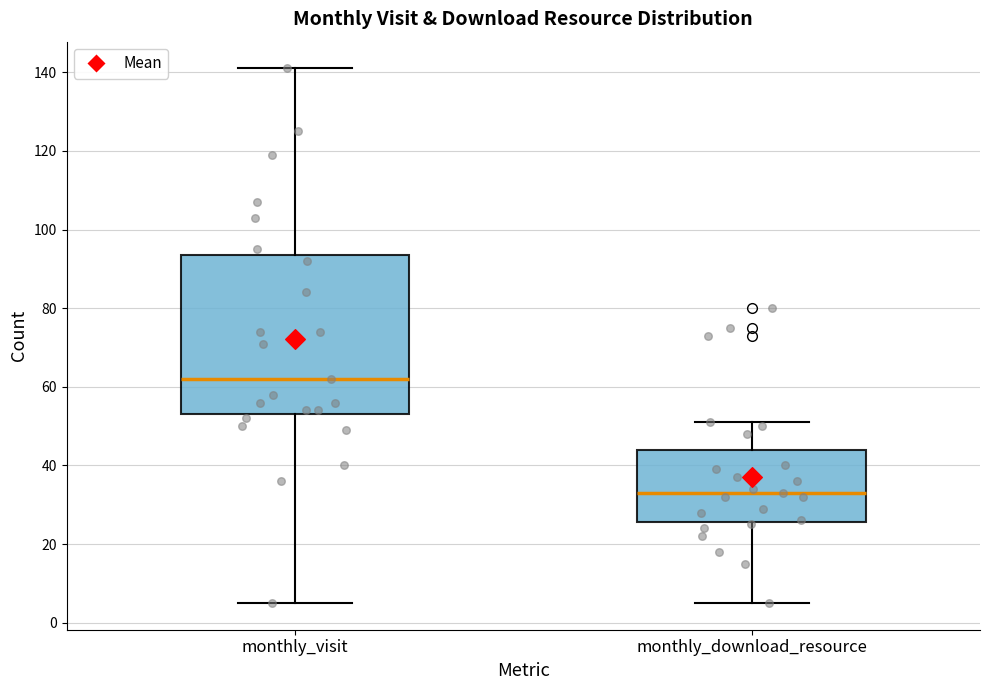

Reading left to right, transcribe this box plot: for each box, give where its median line is, the range the box spans, and where its two whiskers end, as read against the y-axis. The values are not printed on the chart, so give them approximately, as read against the axis.

monthly_visit: median 62, box 54 to 94, whiskers 6 to 142
monthly_download_resource: median 34, box 26 to 44, whiskers 6 to 52